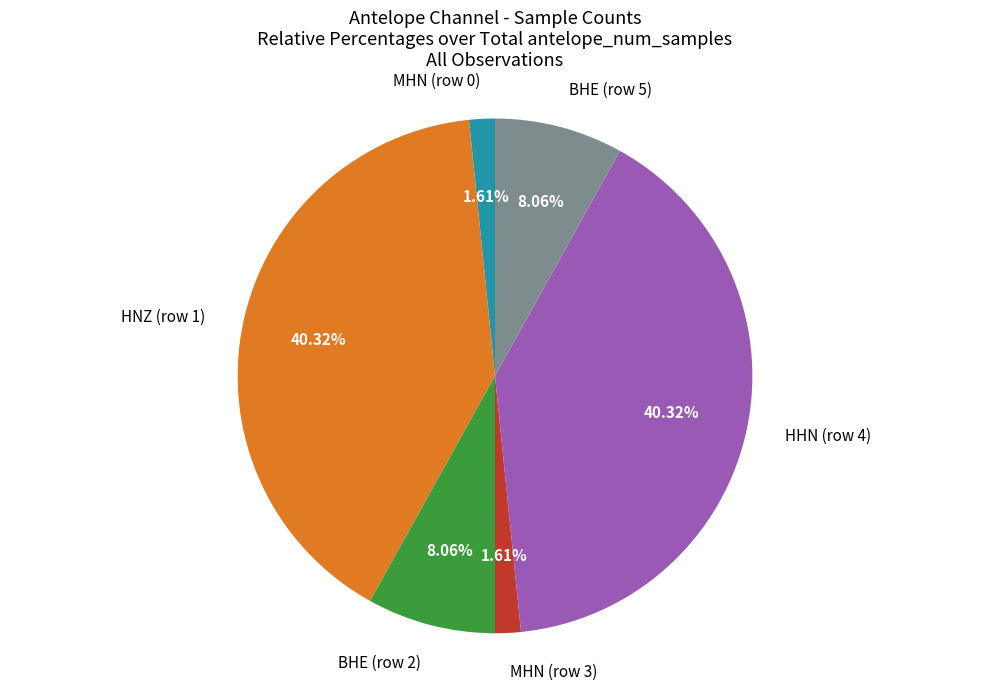

Approximately how many times larger is the value at HNZ (row 1) compared to BHE (row 2)?

5.0